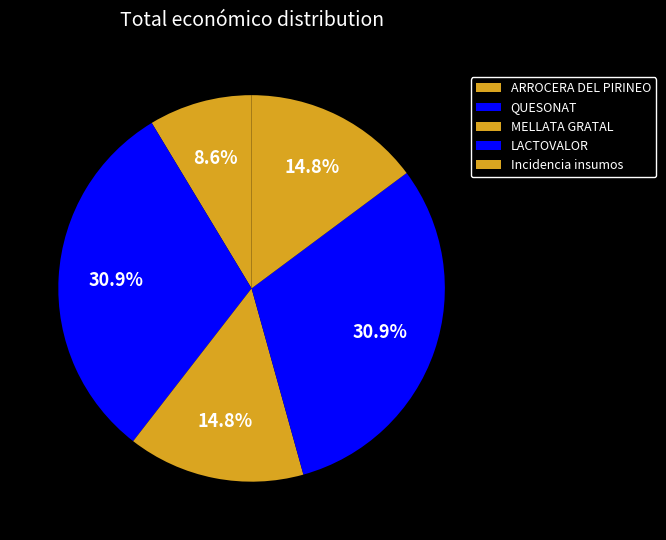

Rank the categories by value from highest to lowest.

QUESONAT, LACTOVALOR, MELLATA GRATAL, Incidencia de insumos, ARROCERA DEL PIRINEO